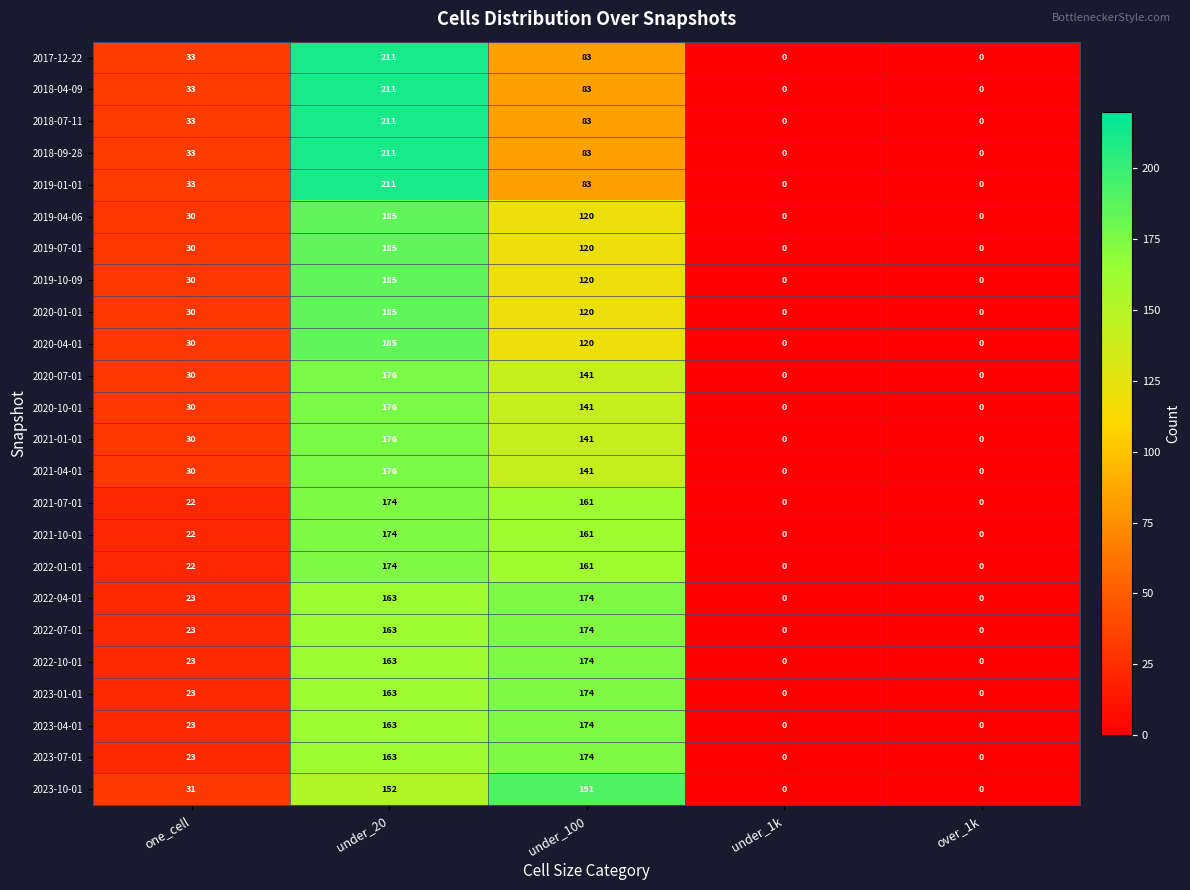

How many series are shown in this chart?

24